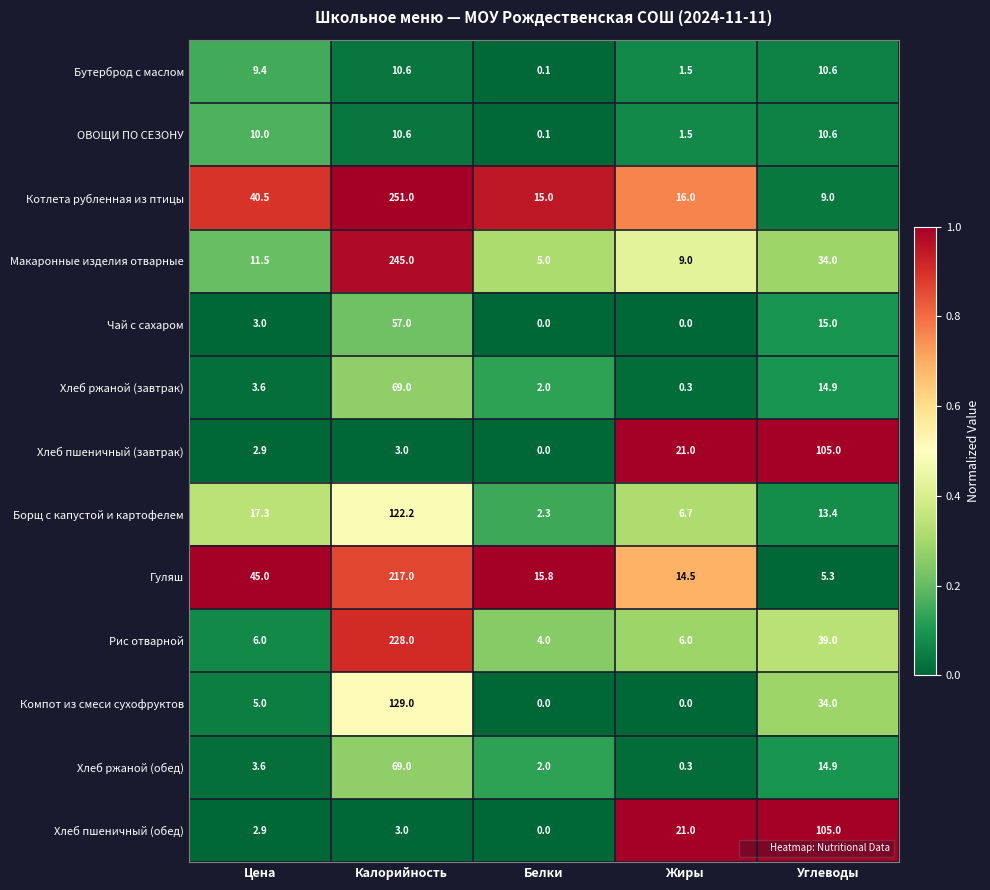

What is the average value of the Компот из смеси сухофруктов series?

33.6